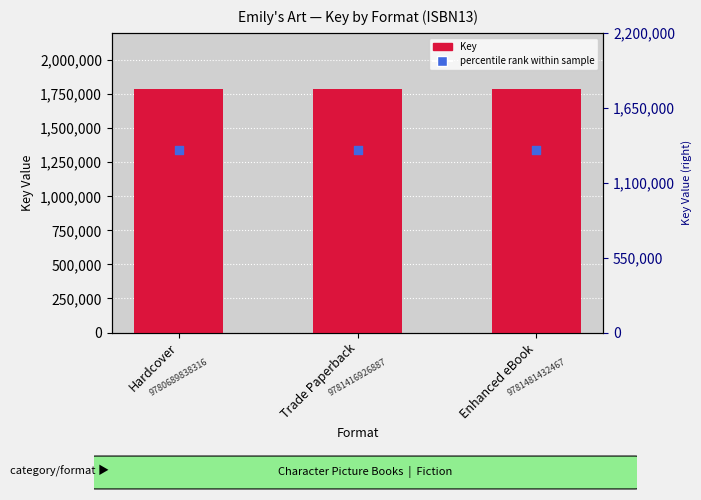

Which series contains the lowest Y value?

percentile rank within sample